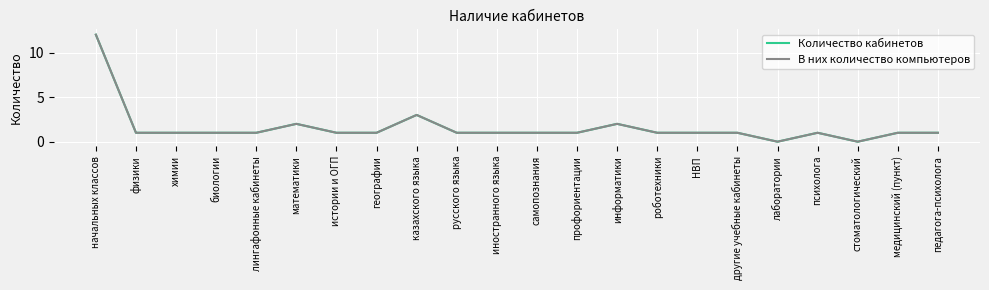

Does the chart display data point markers on the line(s)?

No